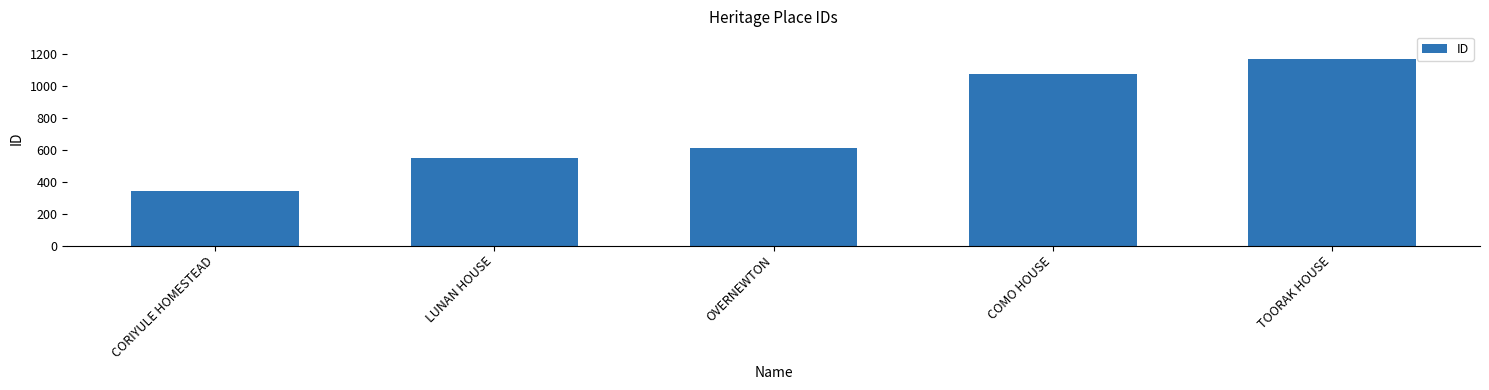

Where is the data nearest to the value 754?

OVERNEWTON